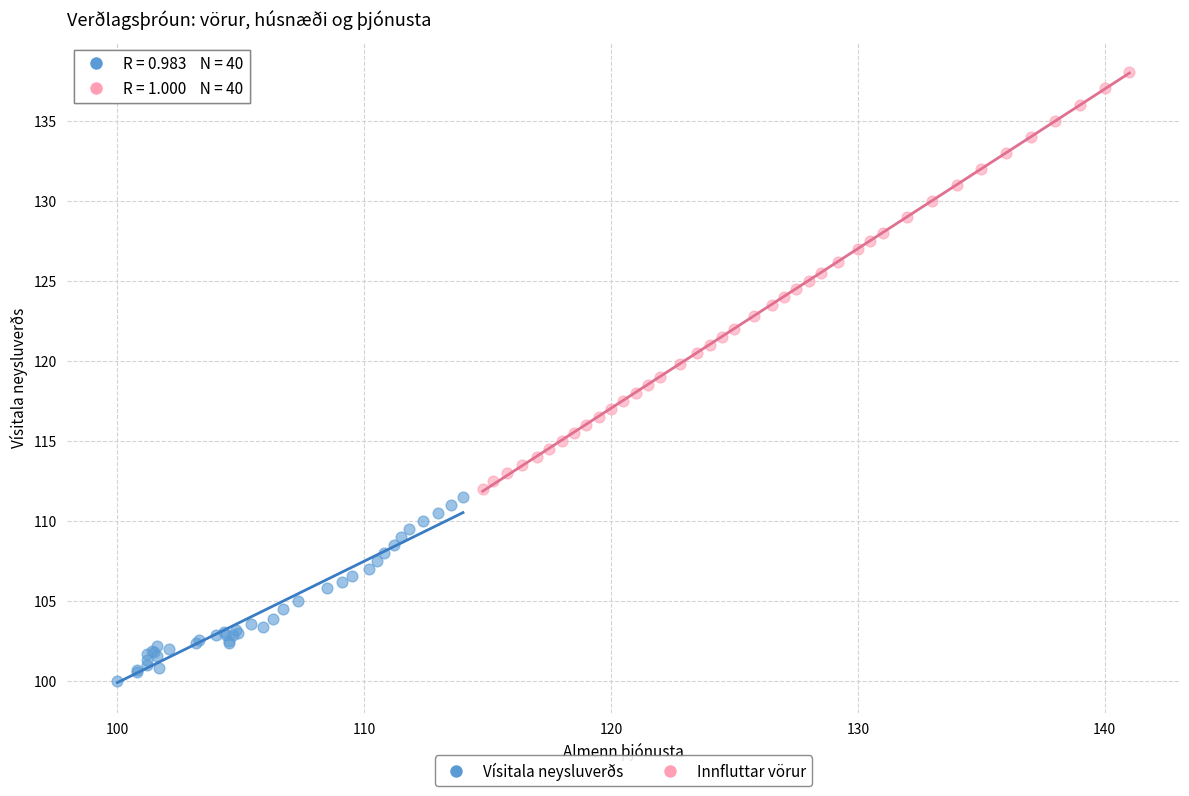

Which series contains the highest Y value?

Innfluttar vörur